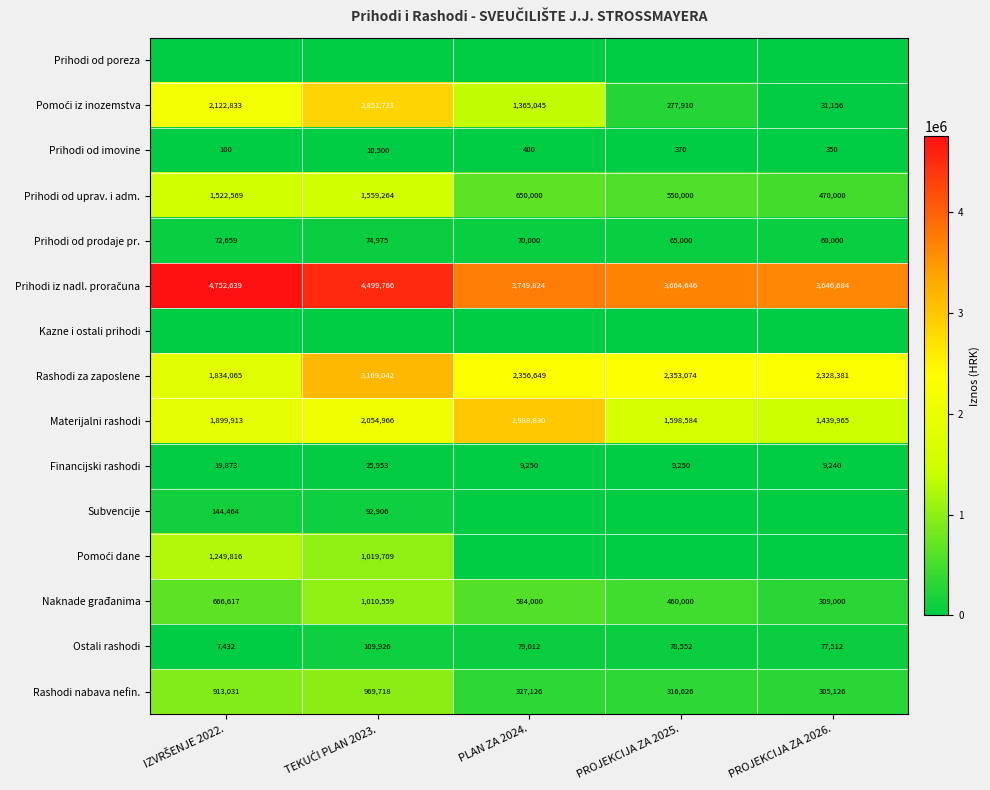

True or false: Rashodi nabava nefin. has a value of 316626 at PROJEKCIJA ZA 2025..

True